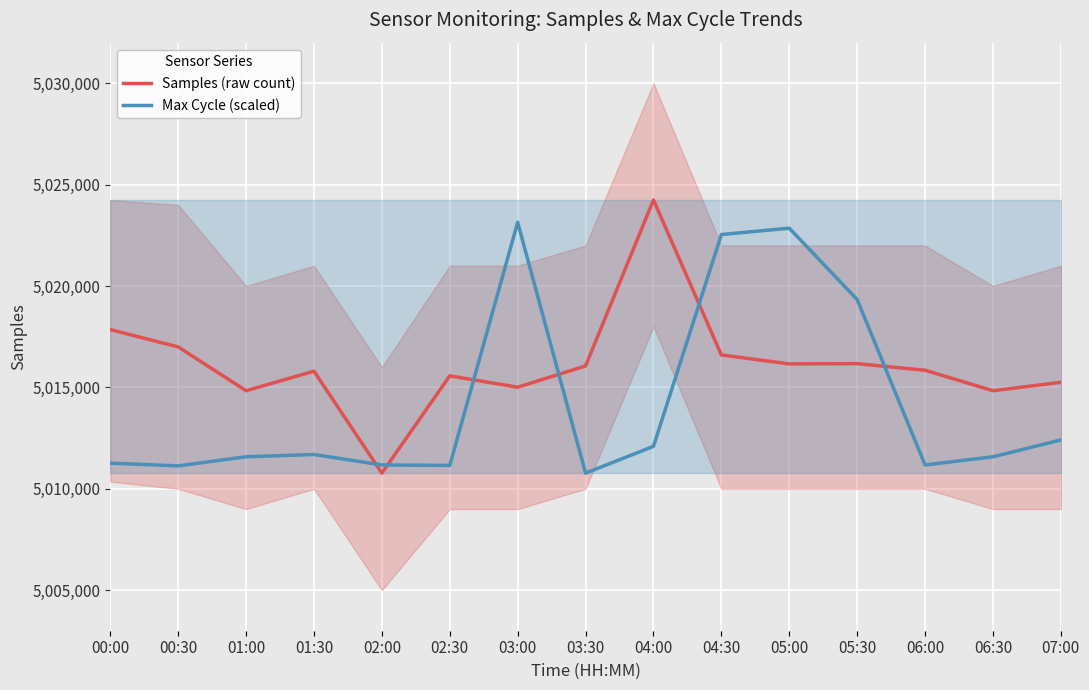

True or false: Max Cycle (scaled) and Samples (raw count) cross at least once.

True